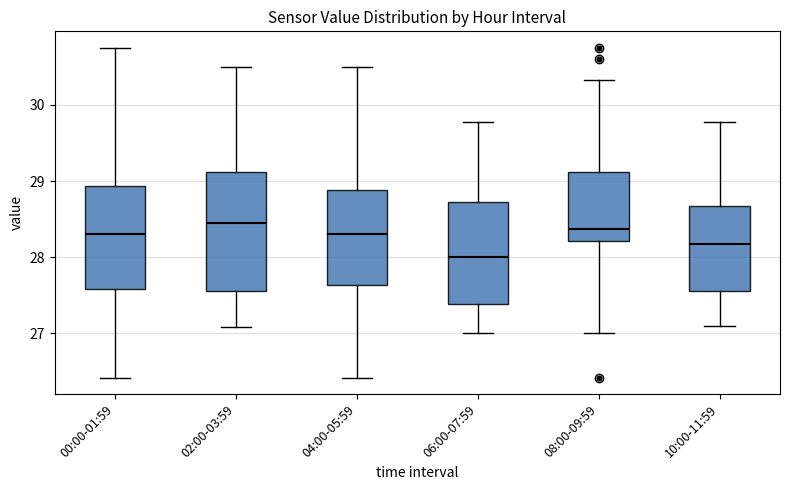

Comparing the boxes themselves (not the whiskers), which one is the tallest?

02:00-03:59